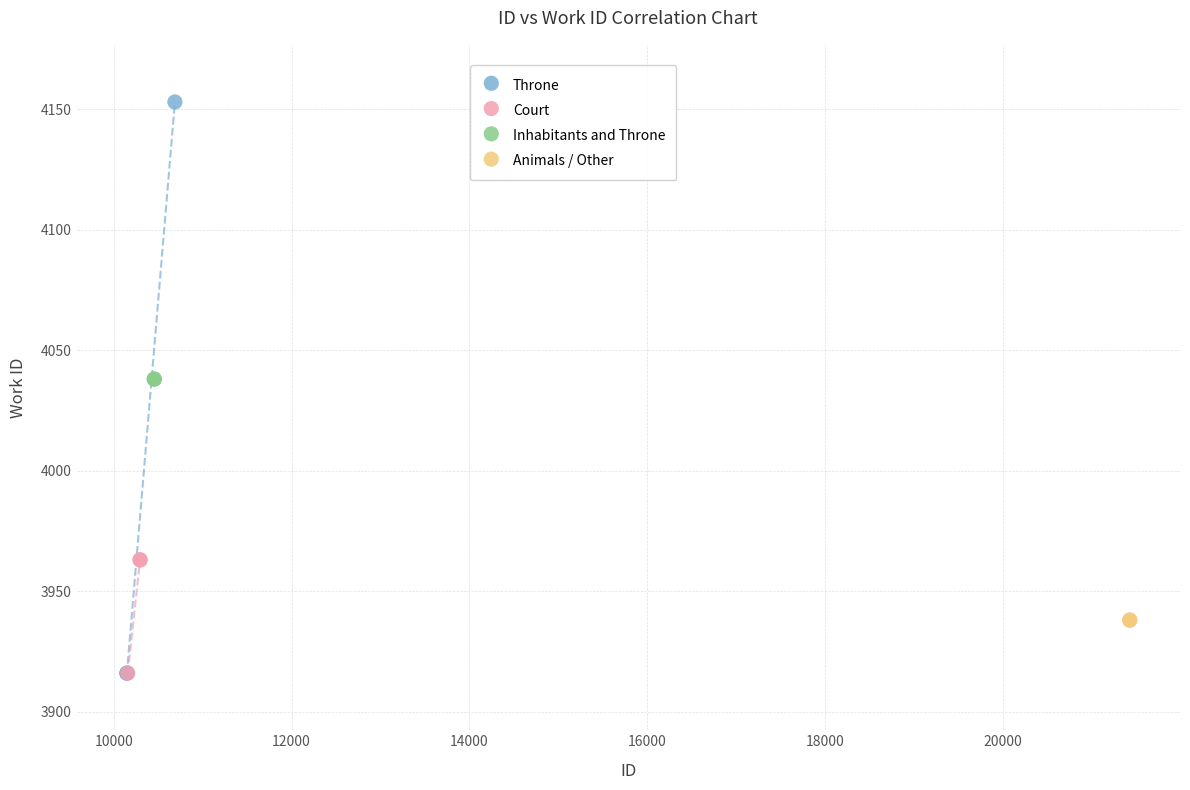

What are all the series names shown in the legend?

Throne, Court, Inhabitants and Throne, Animals / Other